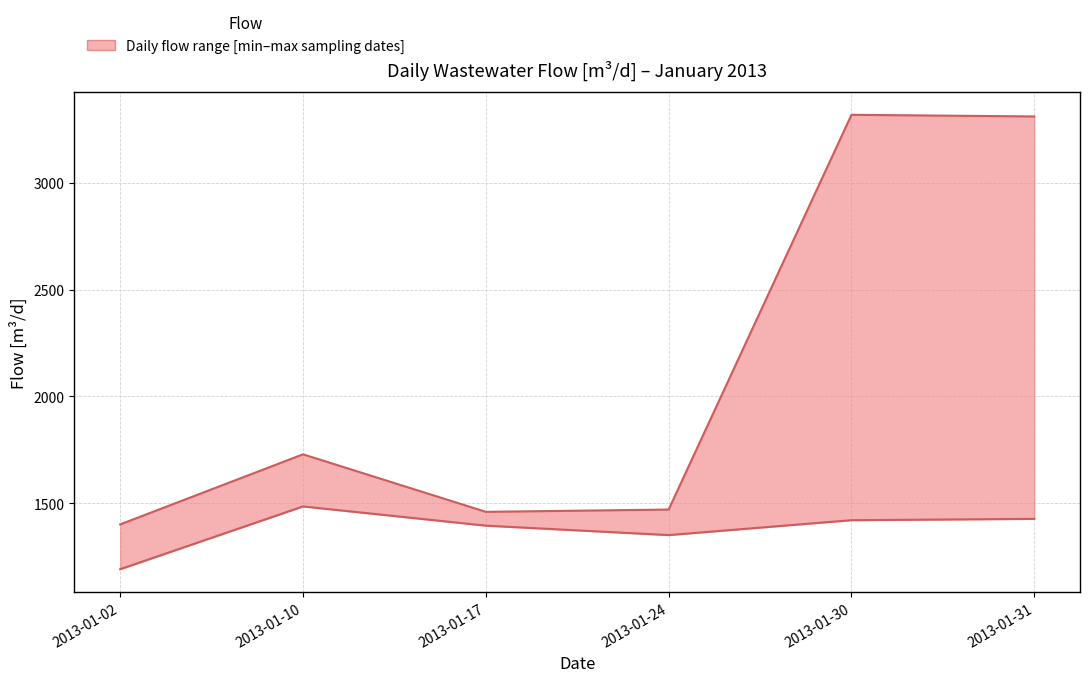

At which label does upper first exceed 1729?

2013-01-10